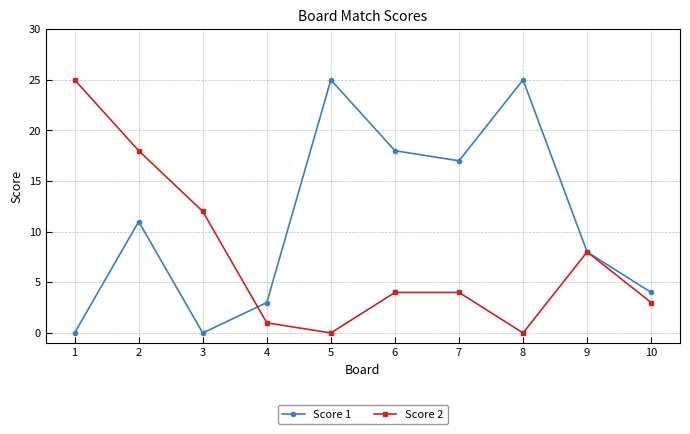

What are all the series names shown in the legend?

Score 1, Score 2